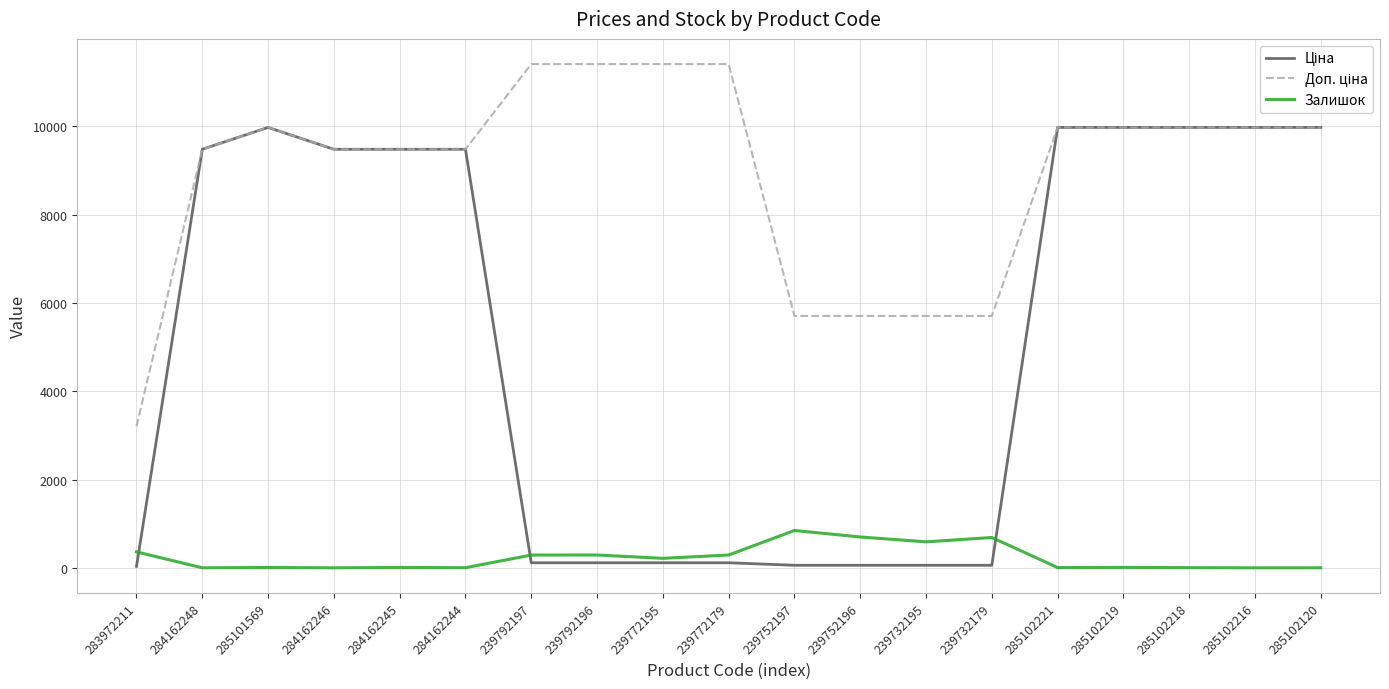

Is it true that Залишок equals 686.0 at 239732179?

True